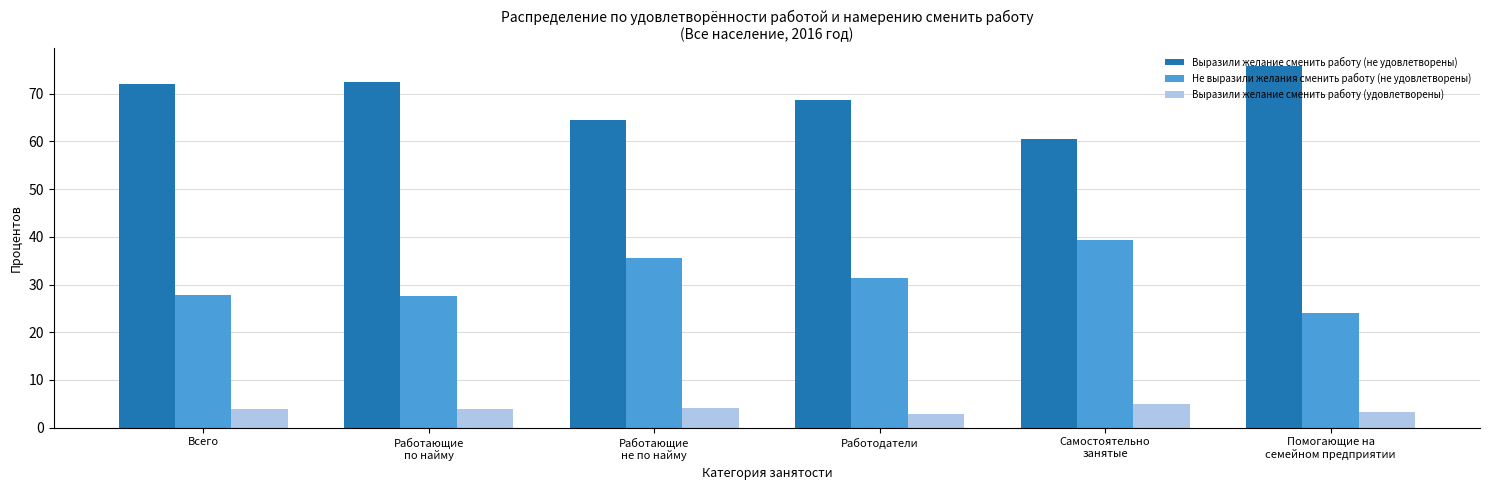

What is the label of the 2nd bar from the left?

Работающие
по найму